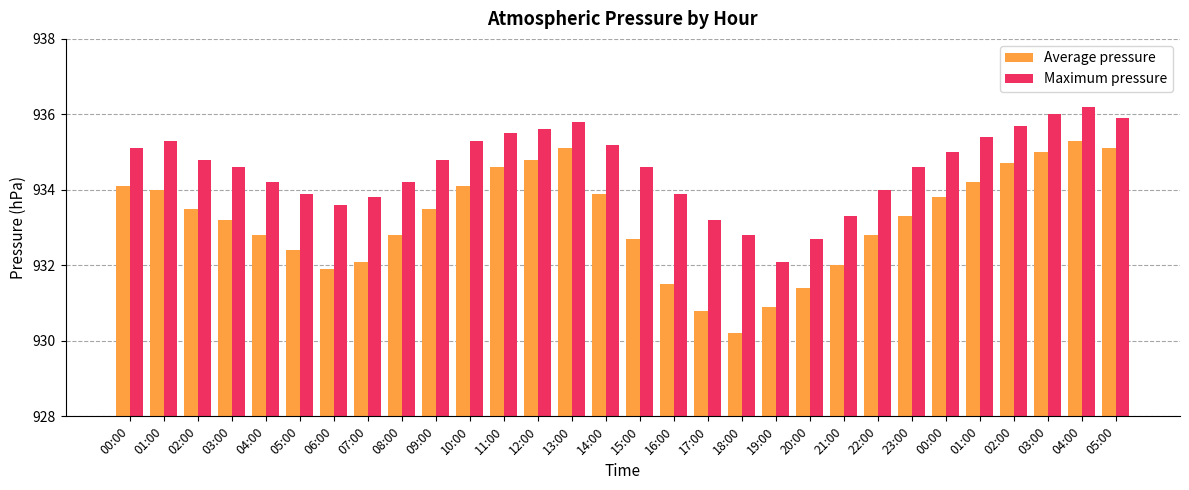

Which category has the lowest value across all series?

18:00